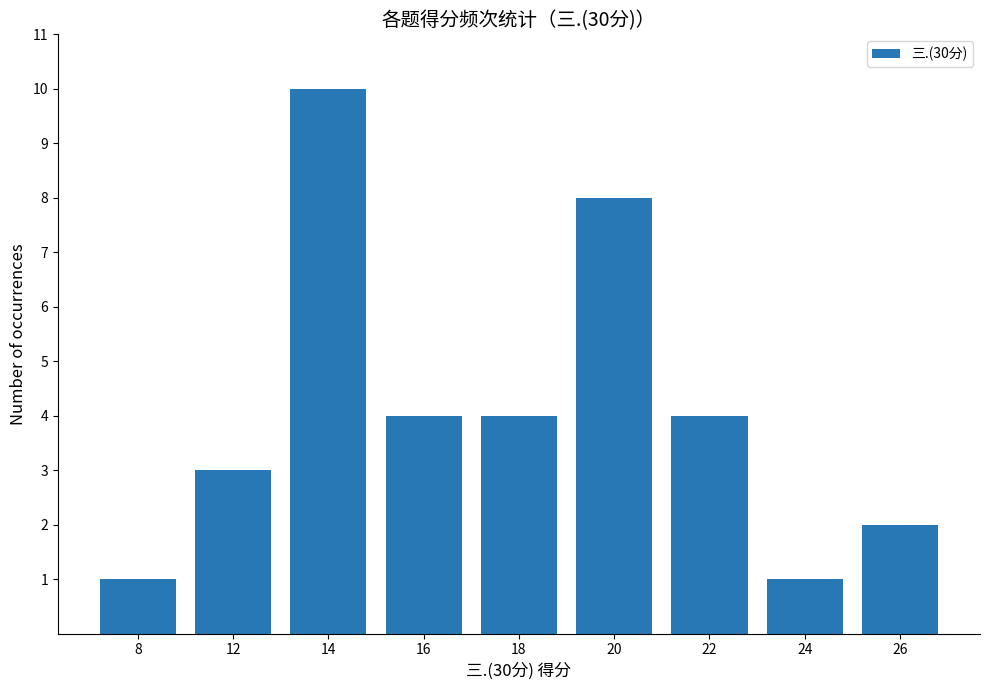

What is the difference between the maximum and minimum values?

9